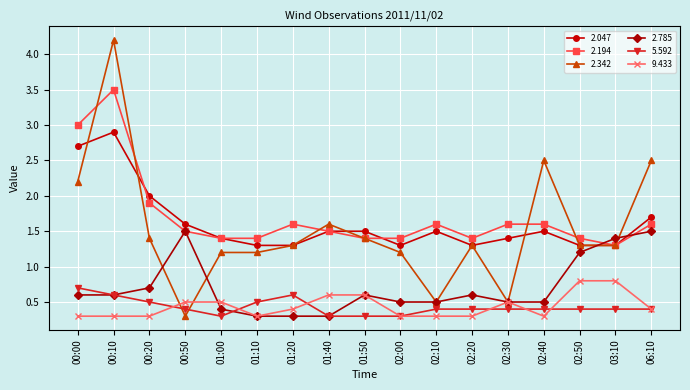

The value of 2.194 at 02:10 is 1.6. True or false?

True